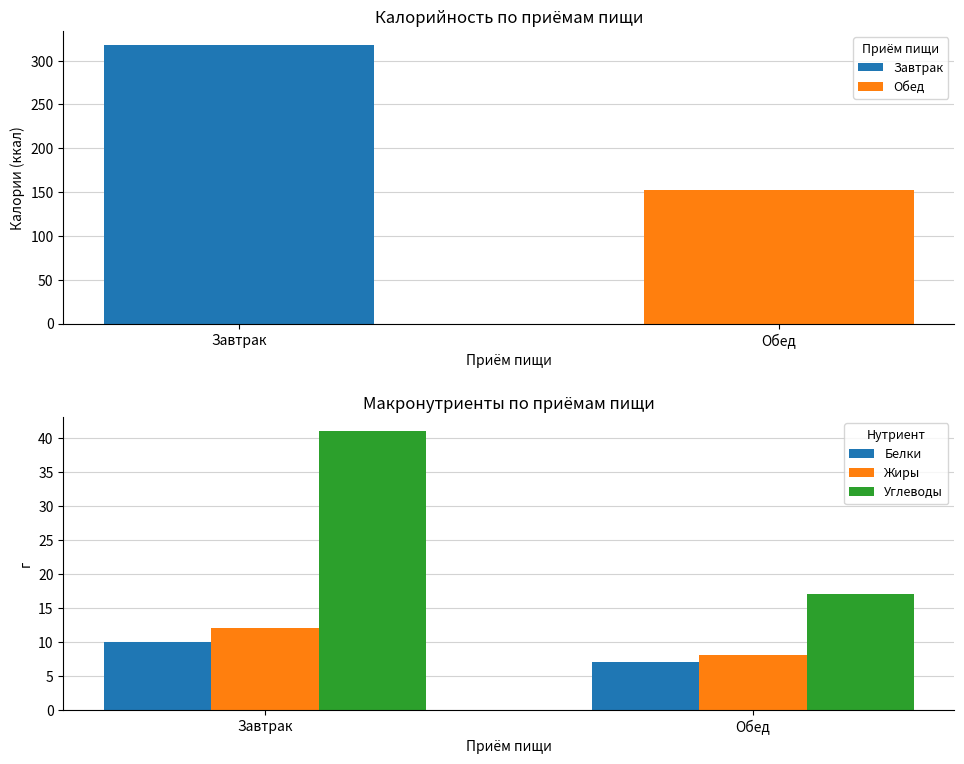

What is the smallest value displayed?

7